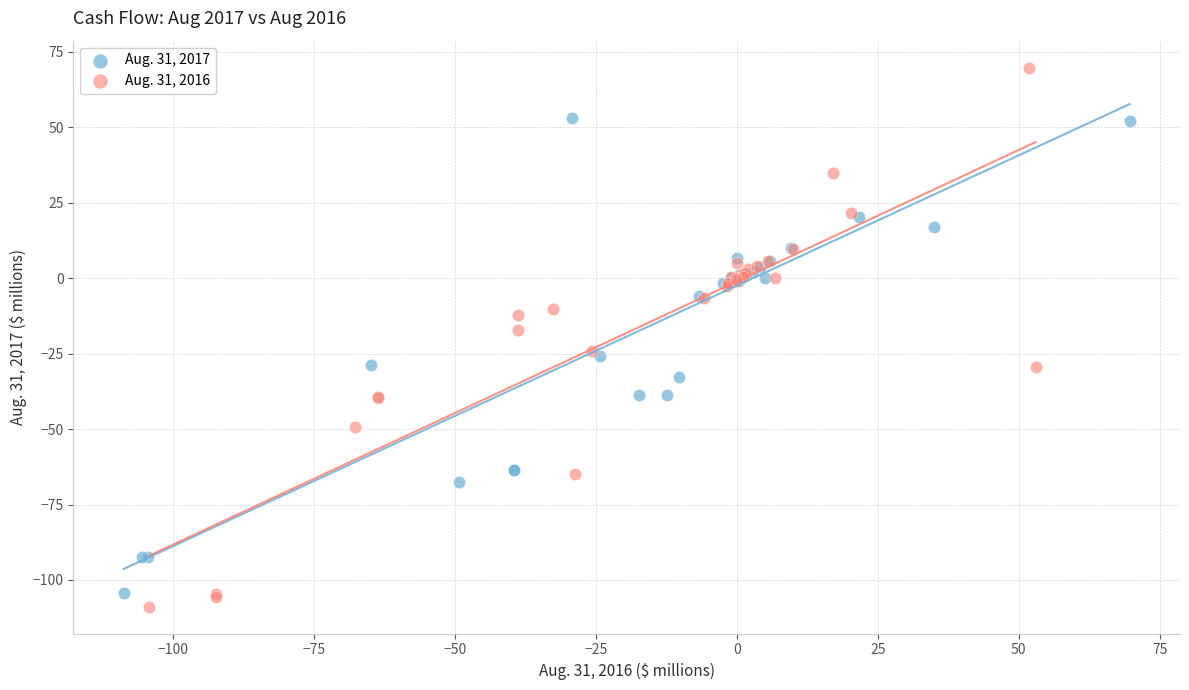

Which series contains the highest Y value?

Aug. 31, 2016